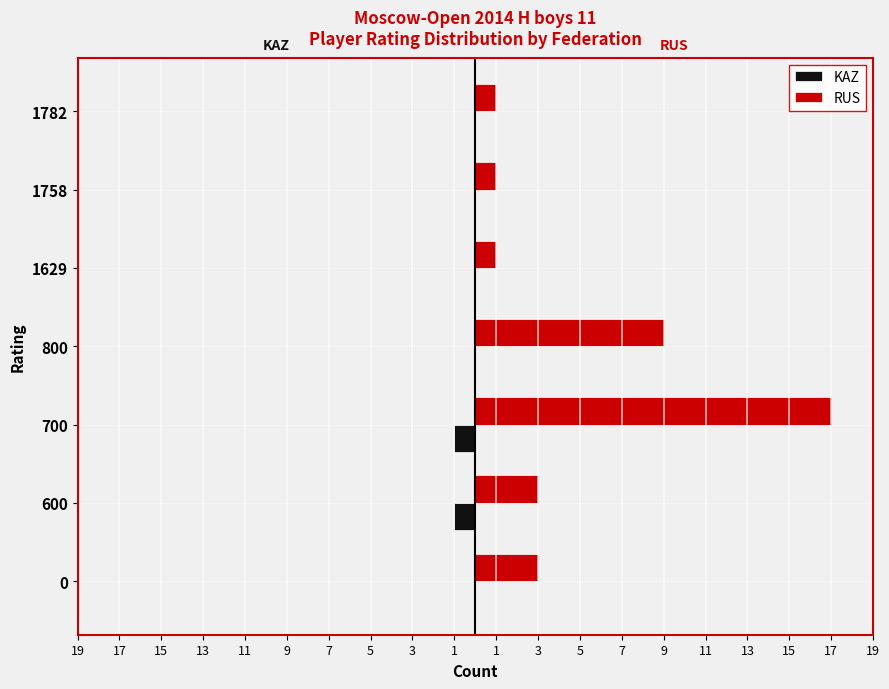

What is the value of the RUS bar at the 4th from the left?

9